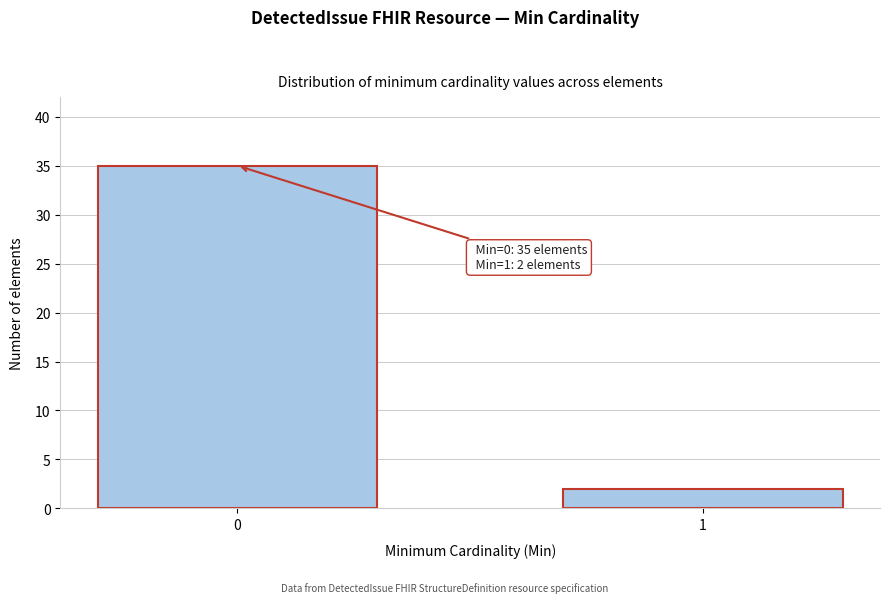

Reading left to right, extract all data points from this chart.

35	2